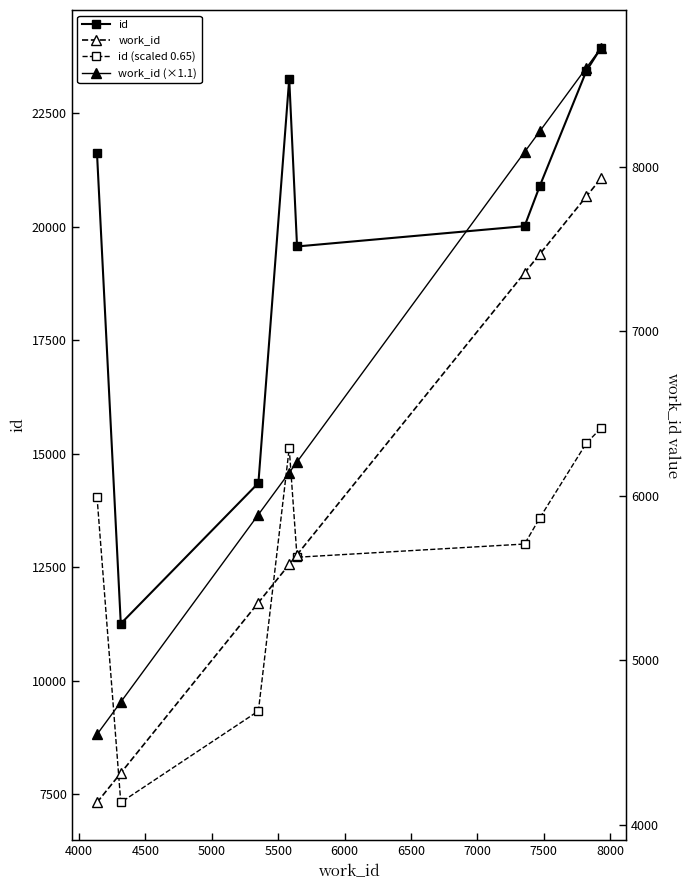

How many data points does each series have?

9